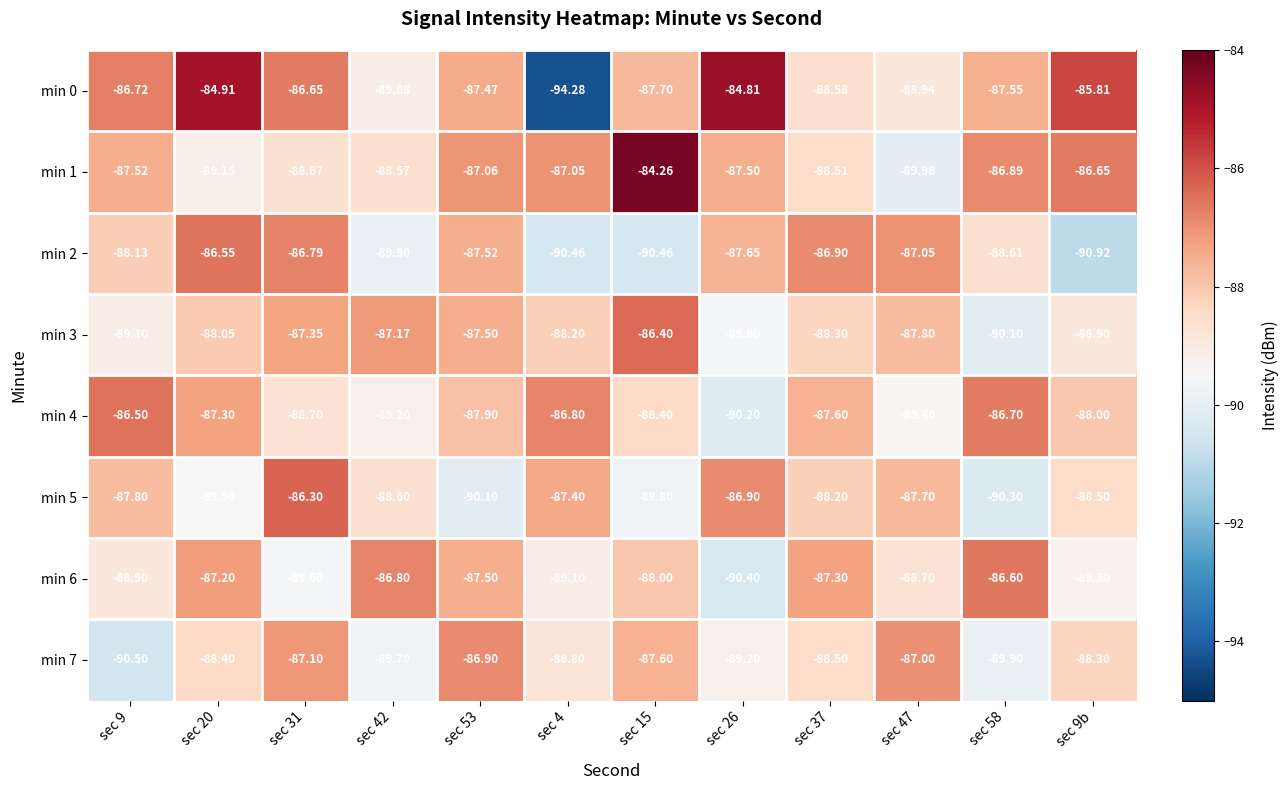

Is the value of min 5 at sec 20 greater than the value of min 1 at sec 42?

No